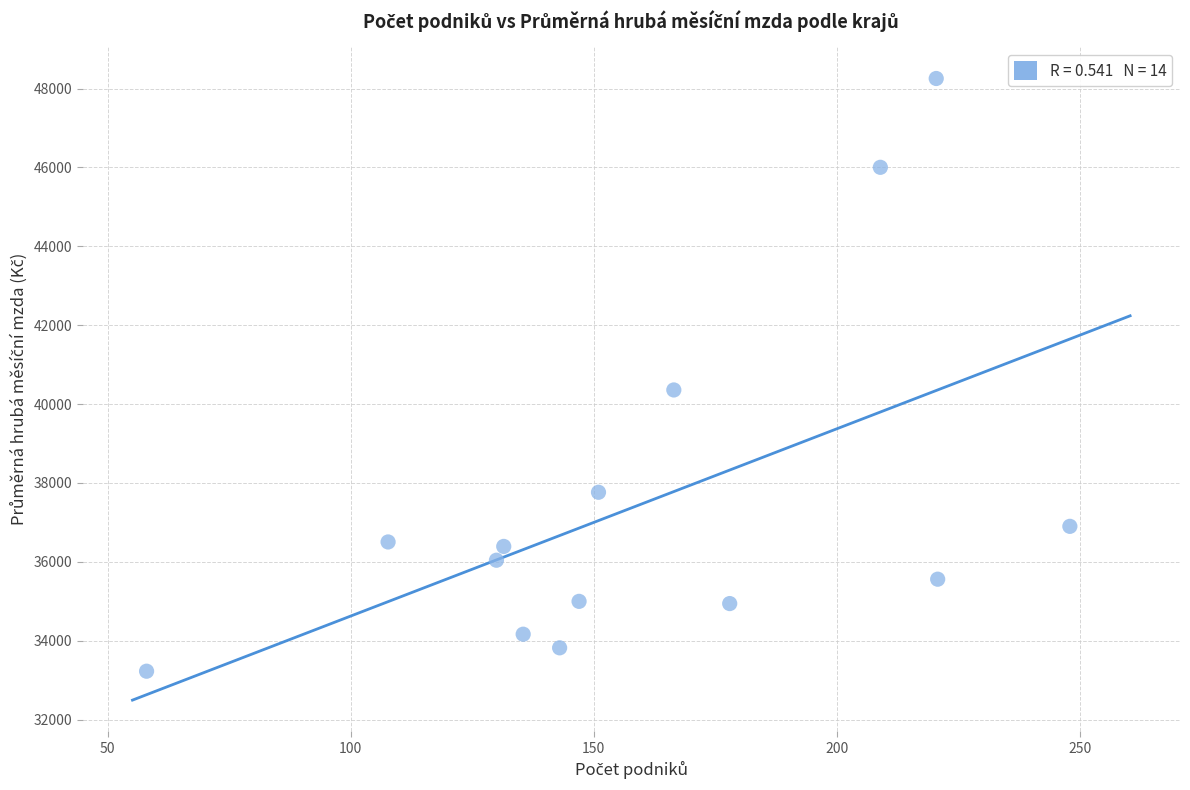

What is the range of Y values (max minus min)?

15028